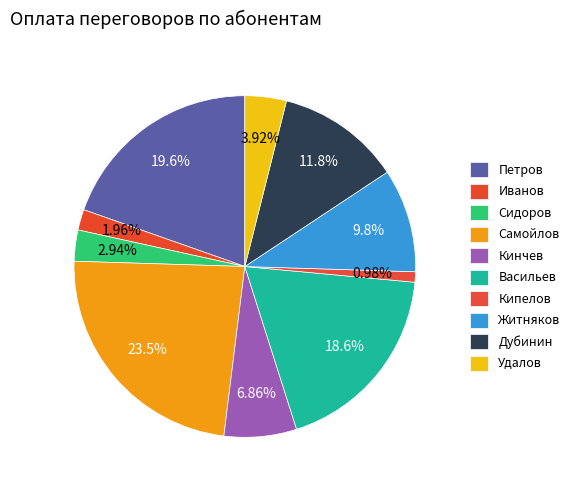

What is the largest slice in the pie chart?

Самойлов